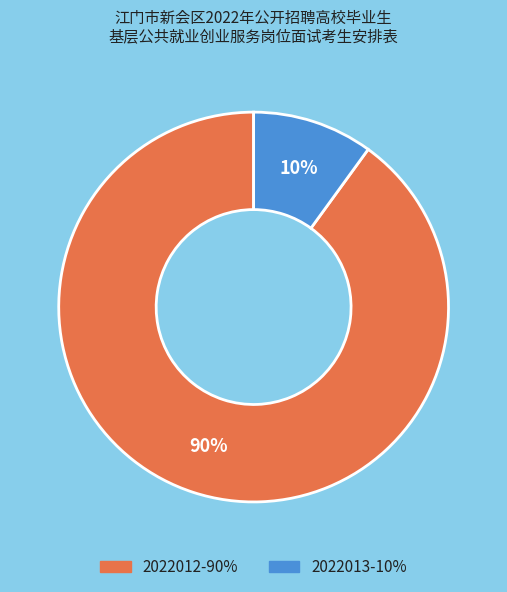

What percentage is the 2022012 slice, to the nearest percent?

90%